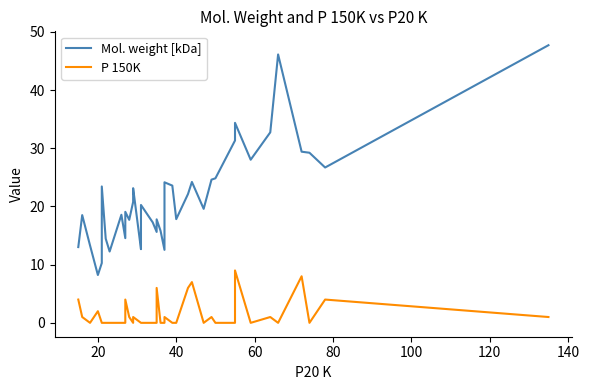

Which series has the widest spread of values?

Mol. weight [kDa]